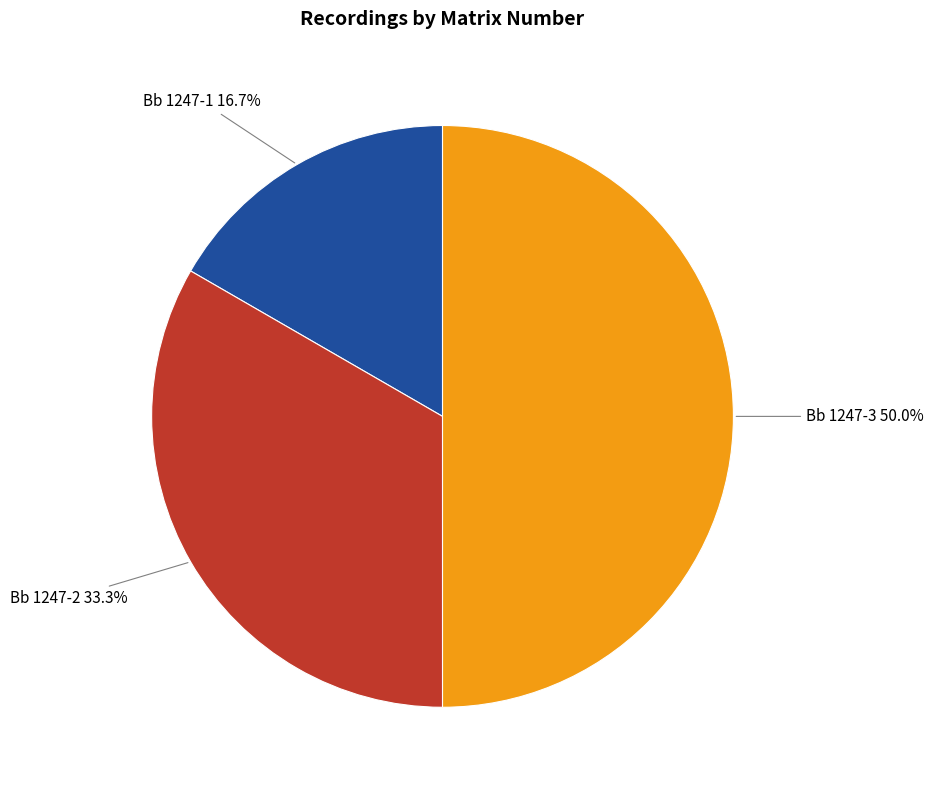

How many slices are in this pie chart?

3